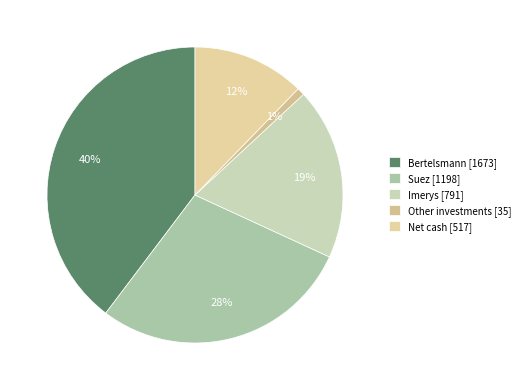

Does Other investments account for over 50% of the chart?

No